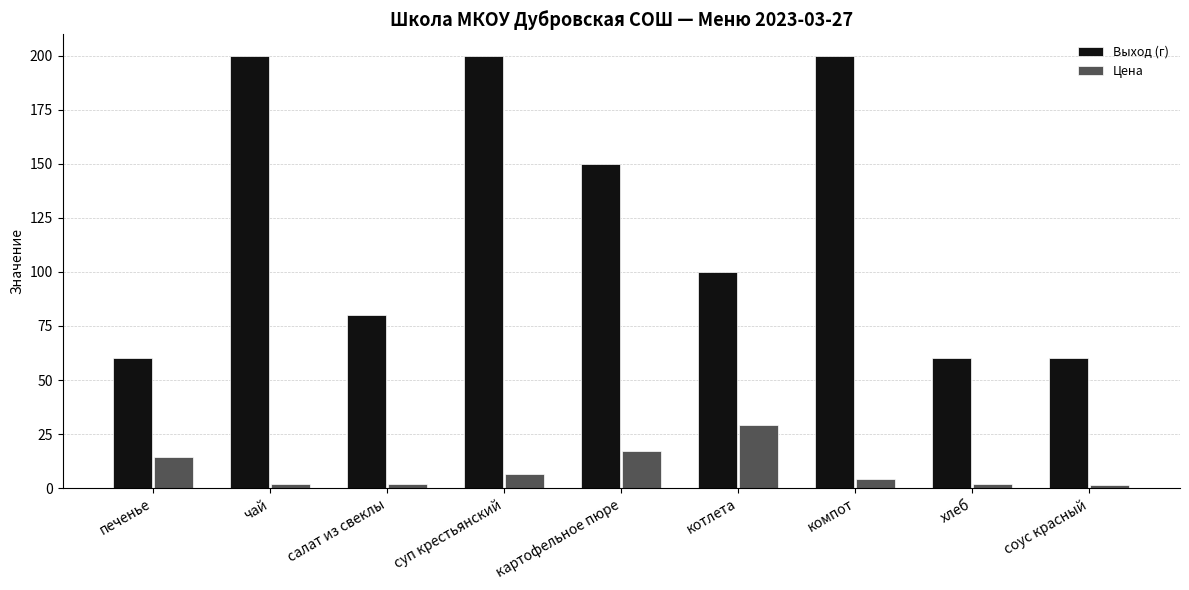

What is the greatest value displayed?

200.0